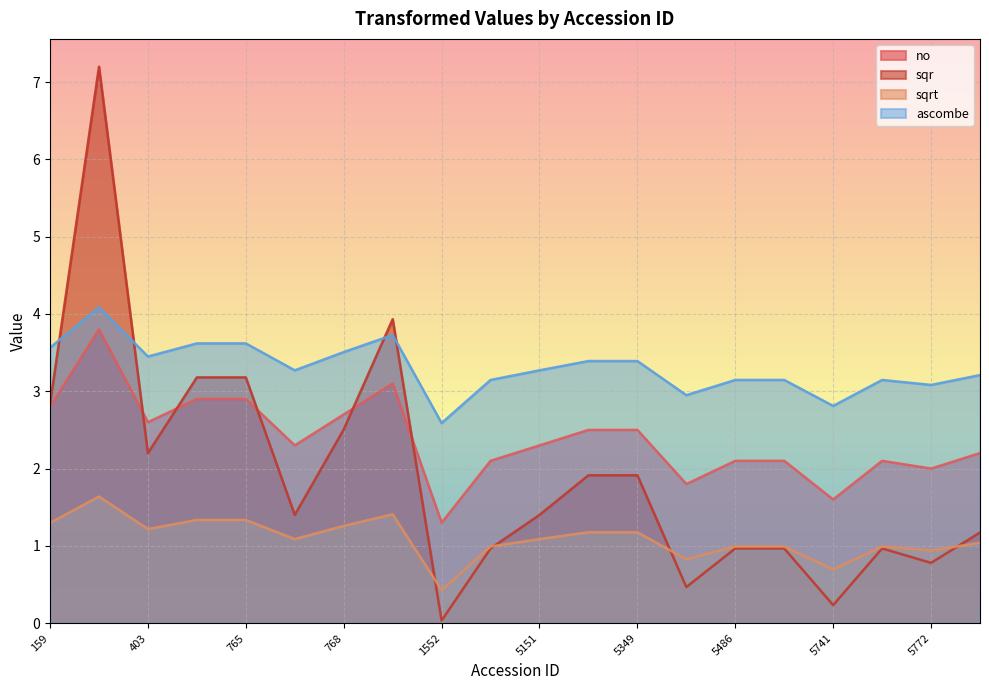

What are all the series names shown in the legend?

no, sqr, sqrt, ascombe